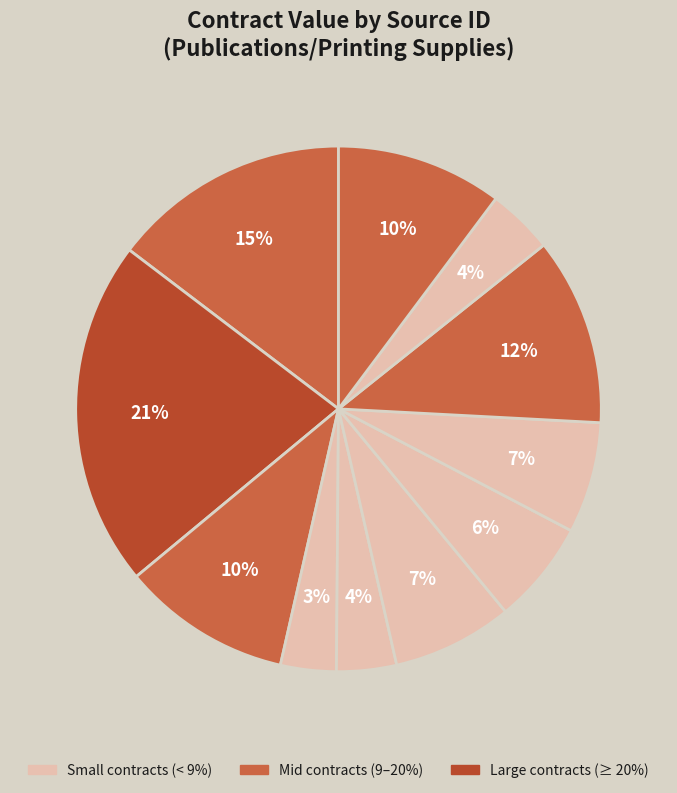

To the nearest percent, what is the average slice percentage?

9%